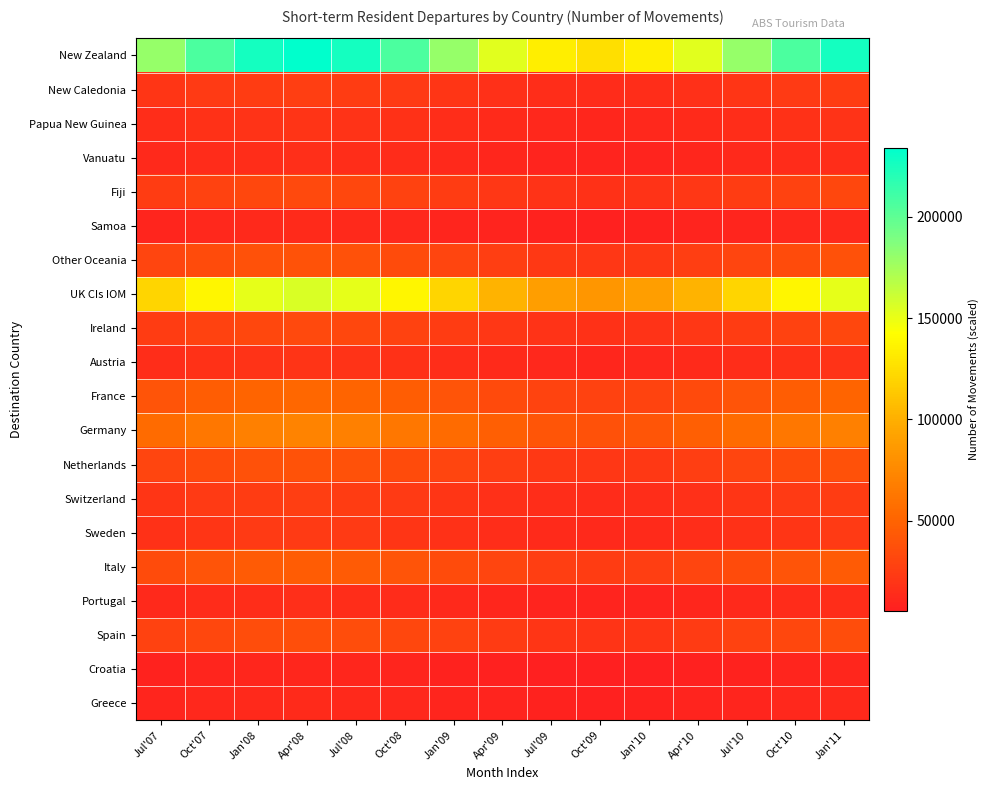

Reading left to right, what are all the values shown in this chart?

New Zealand: Jul'07=180000.0	Oct'07=207000.0	Jan'08=226765.4	Apr'08=234000.0	Jul'08=226765.4	Oct'08=207000.0	Jan'09=180000.0	Apr'09=153000.0	Jul'09=133234.6	Oct'09=126000.0	Jan'10=133234.6	Apr'10=153000.0	Jul'10=180000.0	Oct'10=207000.0	Jan'11=226765.4
New Caledonia: Jul'07=20000.0	Oct'07=23000.0	Jan'08=25196.2	Apr'08=26000.0	Jul'08=25196.2	Oct'08=23000.0	Jan'09=20000.0	Apr'09=17000.0	Jul'09=14803.8	Oct'09=14000.0	Jan'10=14803.8	Apr'10=17000.0	Jul'10=20000.0	Oct'10=23000.0	Jan'11=25196.2
Papua New Guinea: Jul'07=15000.0	Oct'07=17250.0	Jan'08=18897.1	Apr'08=19500.0	Jul'08=18897.1	Oct'08=17250.0	Jan'09=15000.0	Apr'09=12750.0	Jul'09=11102.9	Oct'09=10500.0	Jan'10=11102.9	Apr'10=12750.0	Jul'10=15000.0	Oct'10=17250.0	Jan'11=18897.1
Vanuatu: Jul'07=12000.0	Oct'07=13800.0	Jan'08=15117.7	Apr'08=15600.0	Jul'08=15117.7	Oct'08=13800.0	Jan'09=12000.0	Apr'09=10200.0	Jul'09=8882.3	Oct'09=8400.0	Jan'10=8882.3	Apr'10=10200.0	Jul'10=12000.0	Oct'10=13800.0	Jan'11=15117.7
Fiji: Jul'07=25000.0	Oct'07=28750.0	Jan'08=31495.2	Apr'08=32500.0	Jul'08=31495.2	Oct'08=28750.0	Jan'09=25000.0	Apr'09=21250.0	Jul'09=18504.8	Oct'09=17500.0	Jan'10=18504.8	Apr'10=21250.0	Jul'10=25000.0	Oct'10=28750.0	Jan'11=31495.2
Samoa: Jul'07=10000.0	Oct'07=11500.0	Jan'08=12598.1	Apr'08=13000.0	Jul'08=12598.1	Oct'08=11500.0	Jan'09=10000.0	Apr'09=8500.0	Jul'09=7401.9	Oct'09=7000.0	Jan'10=7401.9	Apr'10=8500.0	Jul'10=10000.0	Oct'10=11500.0	Jan'11=12598.1
Other Oceania: Jul'07=30000.0	Oct'07=34500.0	Jan'08=37794.2	Apr'08=39000.0	Jul'08=37794.2	Oct'08=34500.0	Jan'09=30000.0	Apr'09=25500.0	Jul'09=22205.8	Oct'09=21000.0	Jan'10=22205.8	Apr'10=25500.0	Jul'10=30000.0	Oct'10=34500.0	Jan'11=37794.2
UK CIs IOM: Jul'07=120000.0	Oct'07=138000.0	Jan'08=151176.9	Apr'08=156000.0	Jul'08=151176.9	Oct'08=138000.0	Jan'09=120000.0	Apr'09=102000.0	Jul'09=88823.1	Oct'09=84000.0	Jan'10=88823.1	Apr'10=102000.0	Jul'10=120000.0	Oct'10=138000.0	Jan'11=151176.9
Ireland: Jul'07=25000.0	Oct'07=28750.0	Jan'08=31495.2	Apr'08=32500.0	Jul'08=31495.2	Oct'08=28750.0	Jan'09=25000.0	Apr'09=21250.0	Jul'09=18504.8	Oct'09=17500.0	Jan'10=18504.8	Apr'10=21250.0	Jul'10=25000.0	Oct'10=28750.0	Jan'11=31495.2
Austria: Jul'07=15000.0	Oct'07=17250.0	Jan'08=18897.1	Apr'08=19500.0	Jul'08=18897.1	Oct'08=17250.0	Jan'09=15000.0	Apr'09=12750.0	Jul'09=11102.9	Oct'09=10500.0	Jan'10=11102.9	Apr'10=12750.0	Jul'10=15000.0	Oct'10=17250.0	Jan'11=18897.1
France: Jul'07=40000.0	Oct'07=46000.0	Jan'08=50392.3	Apr'08=52000.0	Jul'08=50392.3	Oct'08=46000.0	Jan'09=40000.0	Apr'09=34000.0	Jul'09=29607.7	Oct'09=28000.0	Jan'10=29607.7	Apr'10=34000.0	Jul'10=40000.0	Oct'10=46000.0	Jan'11=50392.3
Germany: Jul'07=55000.0	Oct'07=63250.0	Jan'08=69289.4	Apr'08=71500.0	Jul'08=69289.4	Oct'08=63250.0	Jan'09=55000.0	Apr'09=46750.0	Jul'09=40710.6	Oct'09=38500.0	Jan'10=40710.6	Apr'10=46750.0	Jul'10=55000.0	Oct'10=63250.0	Jan'11=69289.4
Netherlands: Jul'07=30000.0	Oct'07=34500.0	Jan'08=37794.2	Apr'08=39000.0	Jul'08=37794.2	Oct'08=34500.0	Jan'09=30000.0	Apr'09=25500.0	Jul'09=22205.8	Oct'09=21000.0	Jan'10=22205.8	Apr'10=25500.0	Jul'10=30000.0	Oct'10=34500.0	Jan'11=37794.2
Switzerland: Jul'07=20000.0	Oct'07=23000.0	Jan'08=25196.2	Apr'08=26000.0	Jul'08=25196.2	Oct'08=23000.0	Jan'09=20000.0	Apr'09=17000.0	Jul'09=14803.8	Oct'09=14000.0	Jan'10=14803.8	Apr'10=17000.0	Jul'10=20000.0	Oct'10=23000.0	Jan'11=25196.2
Sweden: Jul'07=18000.0	Oct'07=20700.0	Jan'08=22676.5	Apr'08=23400.0	Jul'08=22676.5	Oct'08=20700.0	Jan'09=18000.0	Apr'09=15300.0	Jul'09=13323.5	Oct'09=12600.0	Jan'10=13323.5	Apr'10=15300.0	Jul'10=18000.0	Oct'10=20700.0	Jan'11=22676.5
Italy: Jul'07=35000.0	Oct'07=40250.0	Jan'08=44093.3	Apr'08=45500.0	Jul'08=44093.3	Oct'08=40250.0	Jan'09=35000.0	Apr'09=29750.0	Jul'09=25906.7	Oct'09=24500.0	Jan'10=25906.7	Apr'10=29750.0	Jul'10=35000.0	Oct'10=40250.0	Jan'11=44093.3
Portugal: Jul'07=12000.0	Oct'07=13800.0	Jan'08=15117.7	Apr'08=15600.0	Jul'08=15117.7	Oct'08=13800.0	Jan'09=12000.0	Apr'09=10200.0	Jul'09=8882.3	Oct'09=8400.0	Jan'10=8882.3	Apr'10=10200.0	Jul'10=12000.0	Oct'10=13800.0	Jan'11=15117.7
Spain: Jul'07=28000.0	Oct'07=32200.0	Jan'08=35274.6	Apr'08=36400.0	Jul'08=35274.6	Oct'08=32200.0	Jan'09=28000.0	Apr'09=23800.0	Jul'09=20725.4	Oct'09=19600.0	Jan'10=20725.4	Apr'10=23800.0	Jul'10=28000.0	Oct'10=32200.0	Jan'11=35274.6
Croatia: Jul'07=8000.0	Oct'07=9200.0	Jan'08=10078.5	Apr'08=10400.0	Jul'08=10078.5	Oct'08=9200.0	Jan'09=8000.0	Apr'09=6800.0	Jul'09=5921.5	Oct'09=5600.0	Jan'10=5921.5	Apr'10=6800.0	Jul'10=8000.0	Oct'10=9200.0	Jan'11=10078.5
Greece: Jul'07=10000.0	Oct'07=11500.0	Jan'08=12598.1	Apr'08=13000.0	Jul'08=12598.1	Oct'08=11500.0	Jan'09=10000.0	Apr'09=8500.0	Jul'09=7401.9	Oct'09=7000.0	Jan'10=7401.9	Apr'10=8500.0	Jul'10=10000.0	Oct'10=11500.0	Jan'11=12598.1